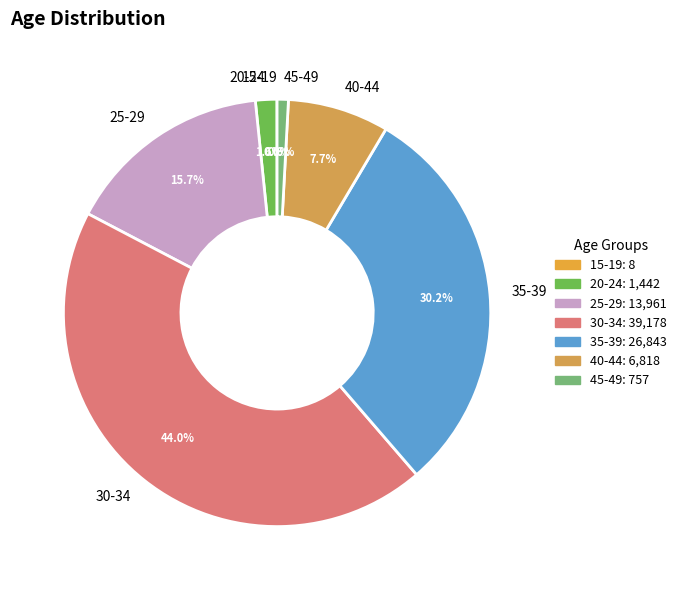

Is there any slice that represents more than half of the pie?

No